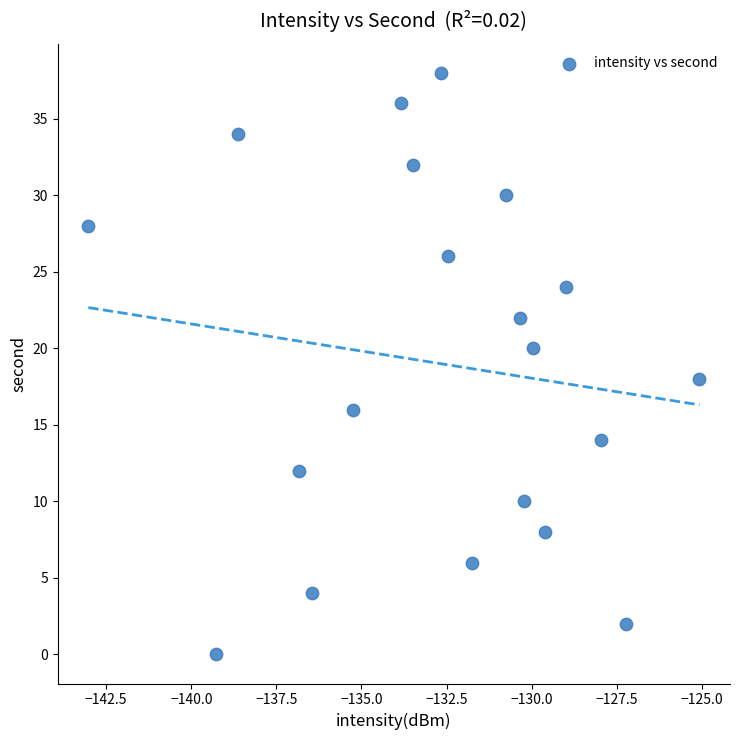

What is the range of Y values (max minus min)?

38